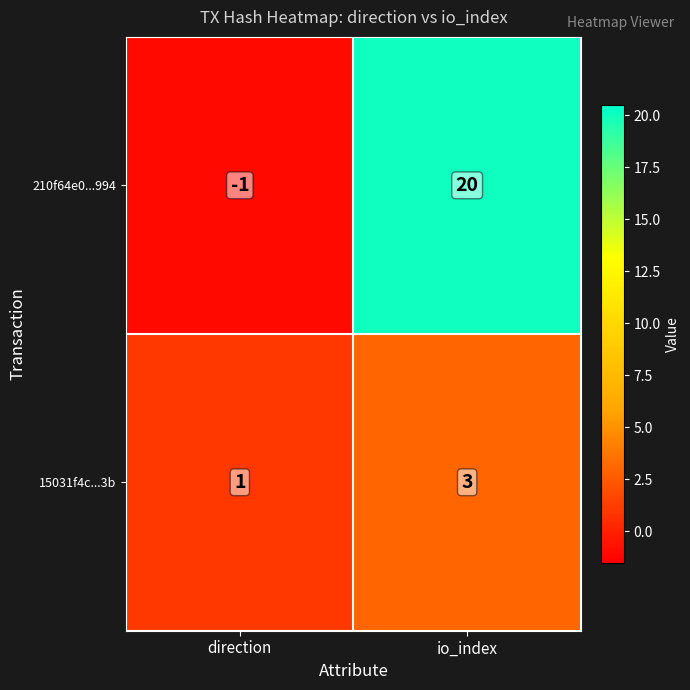

Between direction and io_index, which series saw the biggest shift?

210f64e0...994